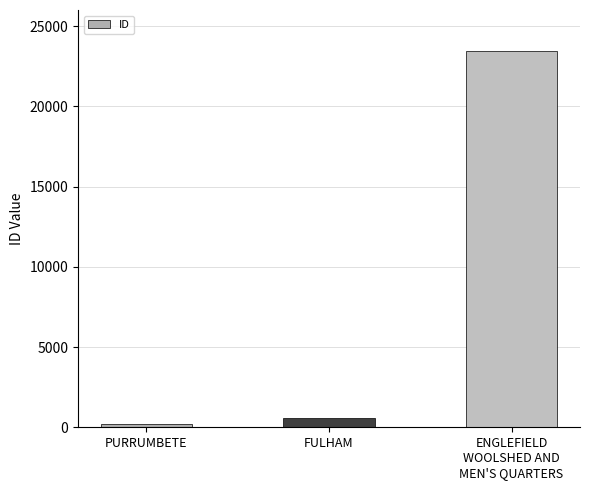

What is the difference between the second highest and minimum values?

413